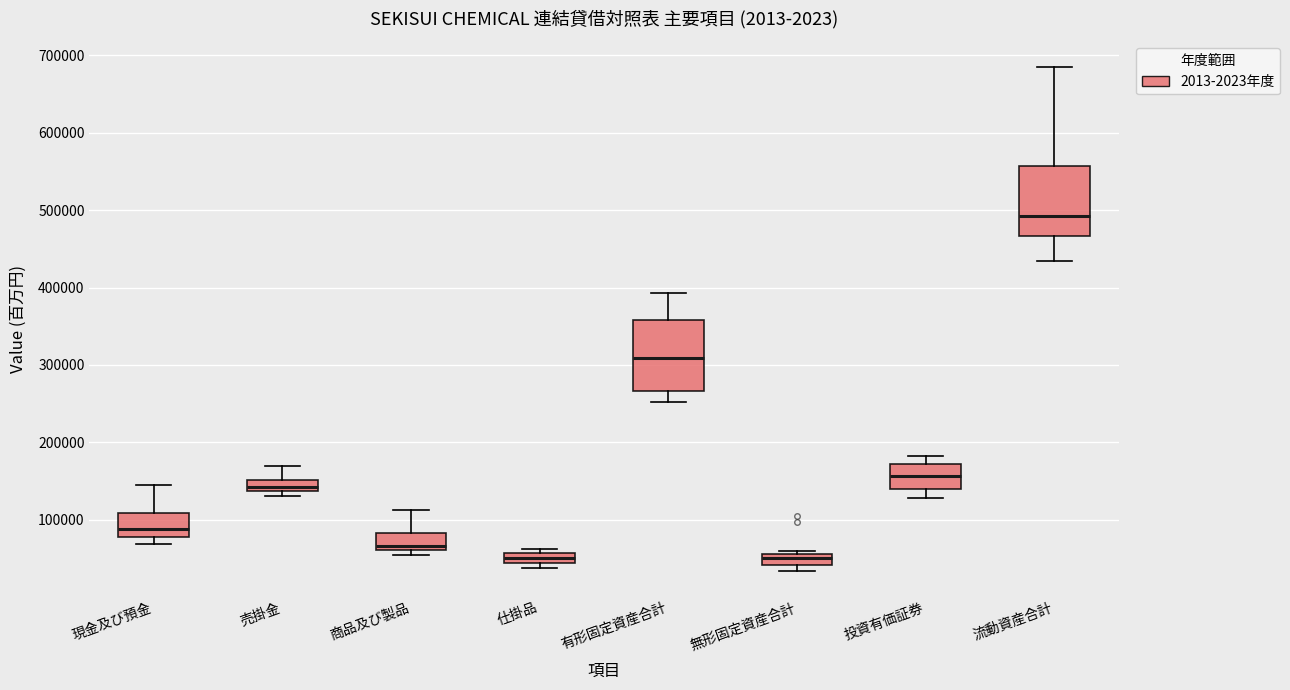

Where does the median line of the box for 無形固定資産合計 sit on the y-axis? The values are not printed on the chart, so give them approximately, as read against the axis.

50000